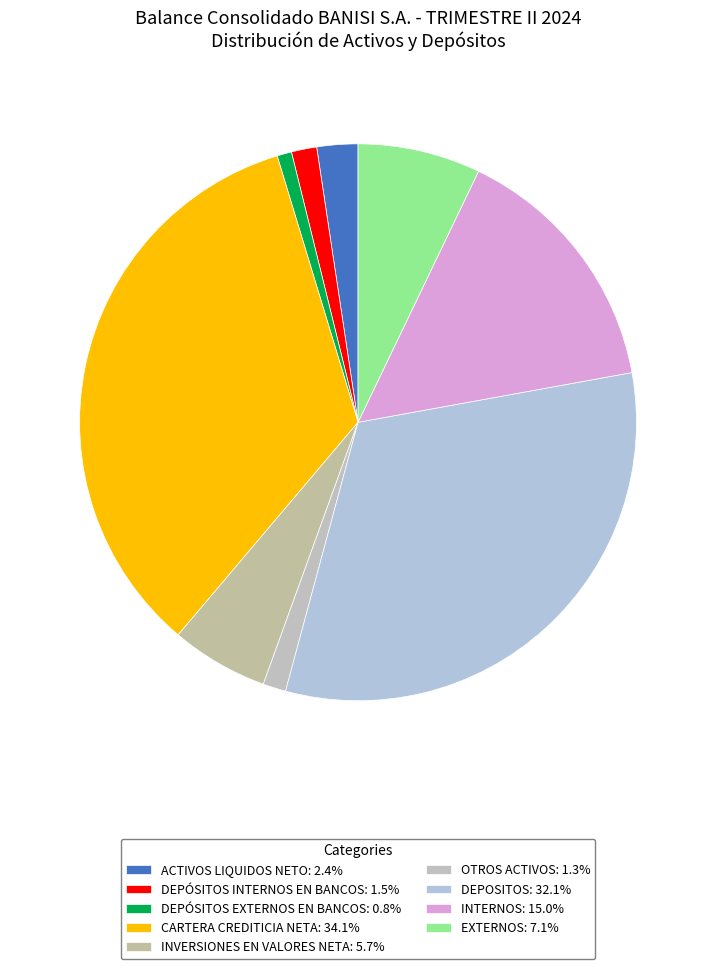

Which slice is the smallest?

DEPÓSITOS EXTERNOS EN BANCOS